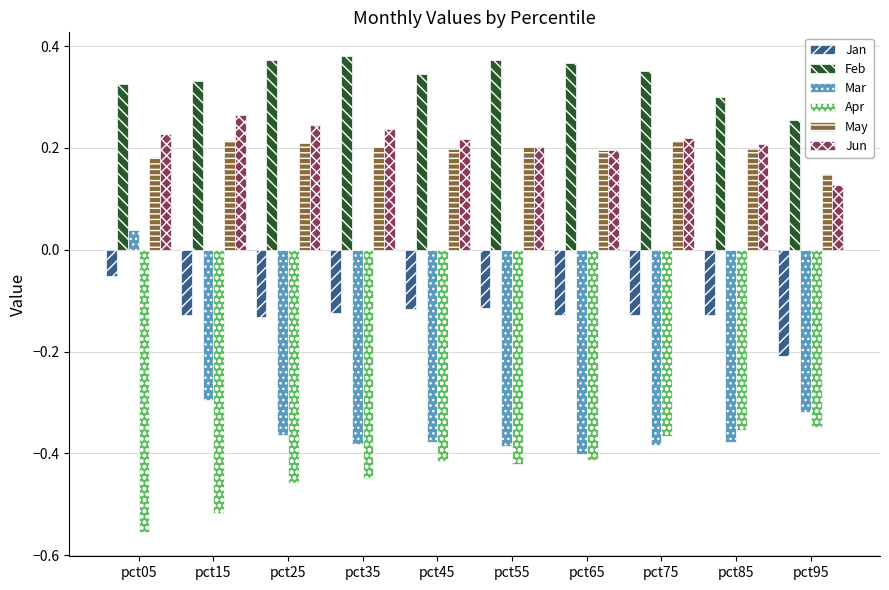

Between pct35 and pct75, which series saw the biggest shift?

Apr